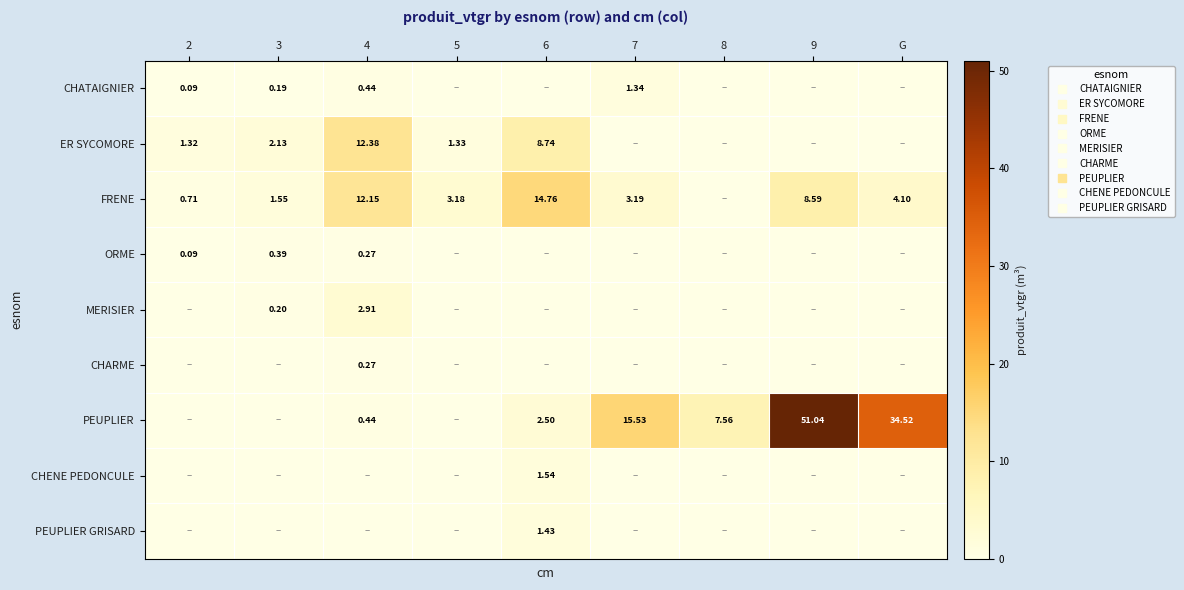

What is the difference between the maximum and minimum values in the PEUPLIER series?

51.0